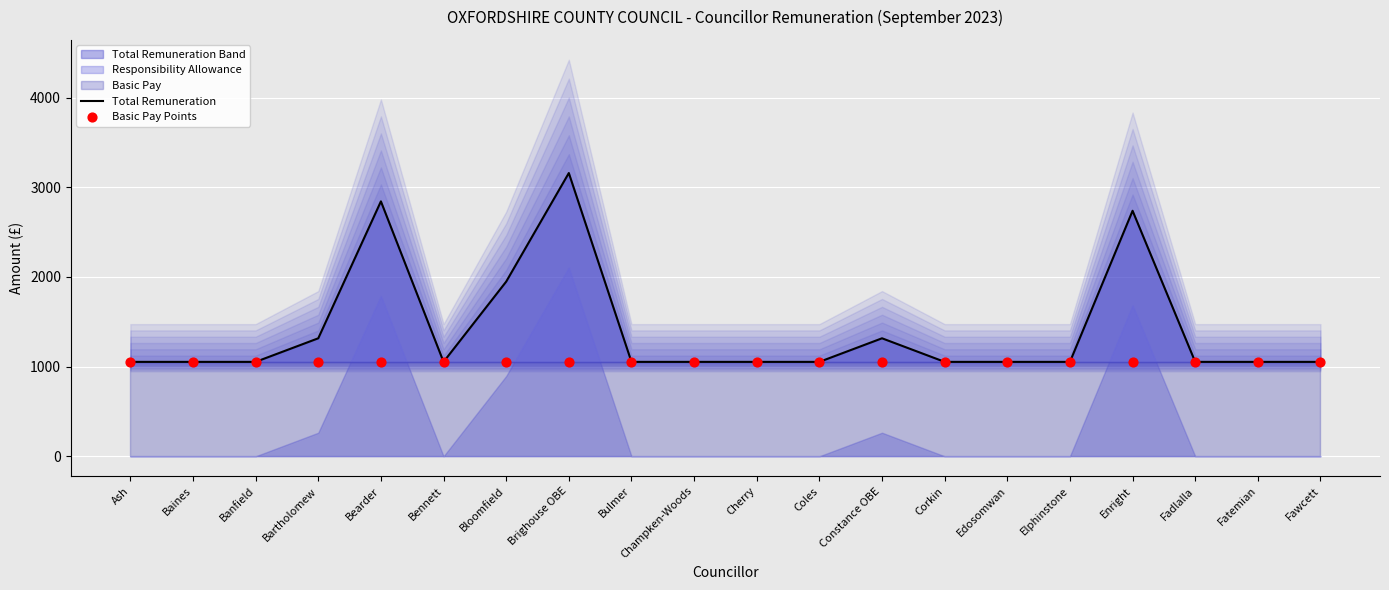

True or false: Total Remuneration has a value of 989 at Bearder.

False